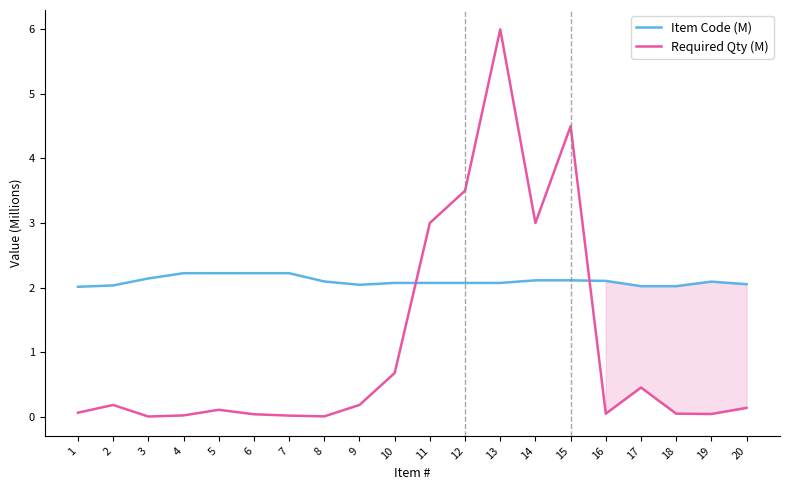

What is the sum of all Required Qty (M) values?

22.0